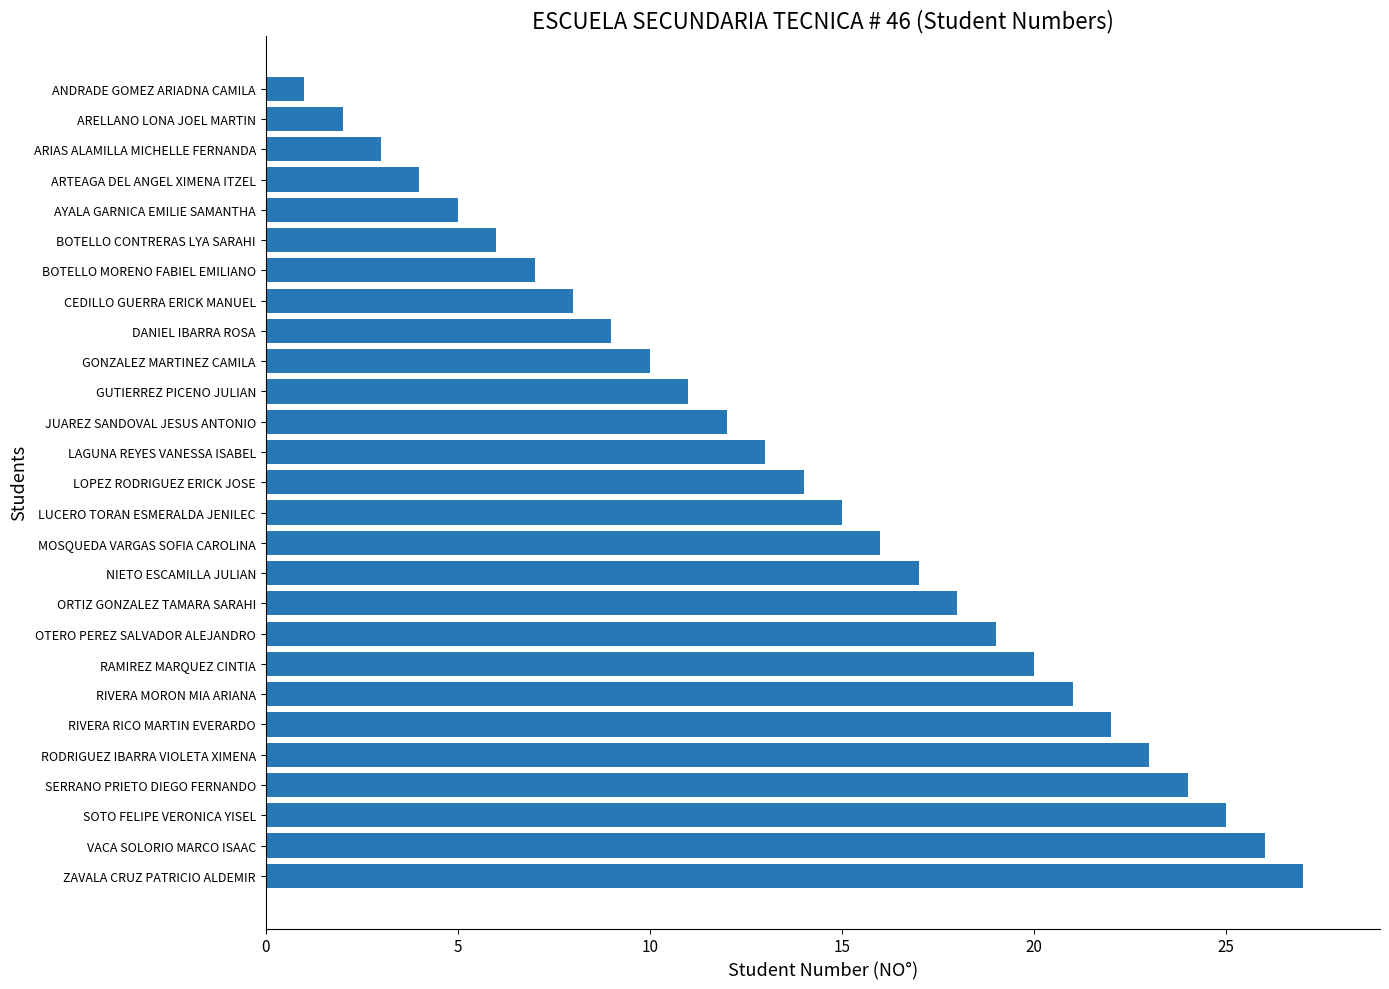

Which has a higher value, JUAREZ SANDOVAL JESUS ANTONIO or VACA SOLORIO MARCO ISAAC?

VACA SOLORIO MARCO ISAAC